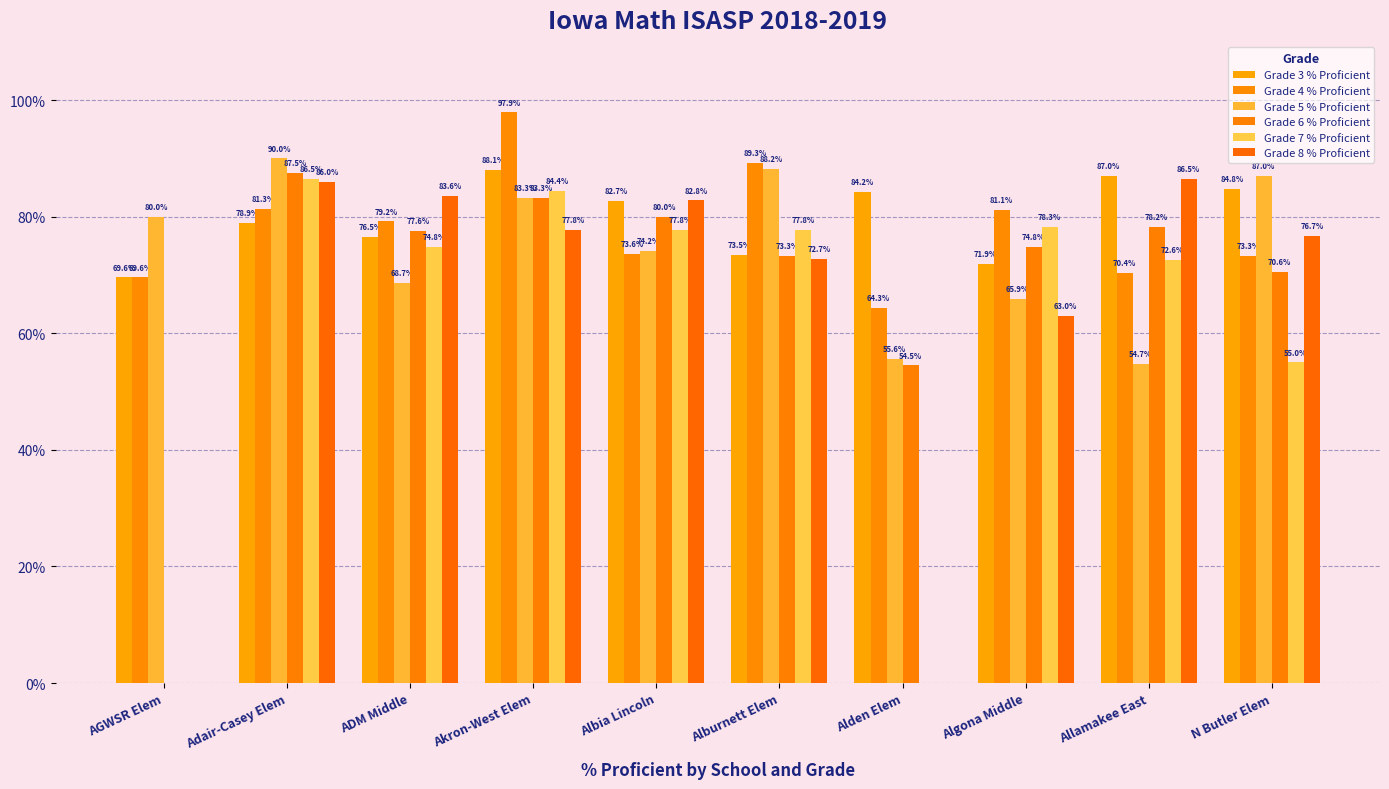

True or false: Grade 5 % Proficient has a value of 65.9 at Algona Middle.

True